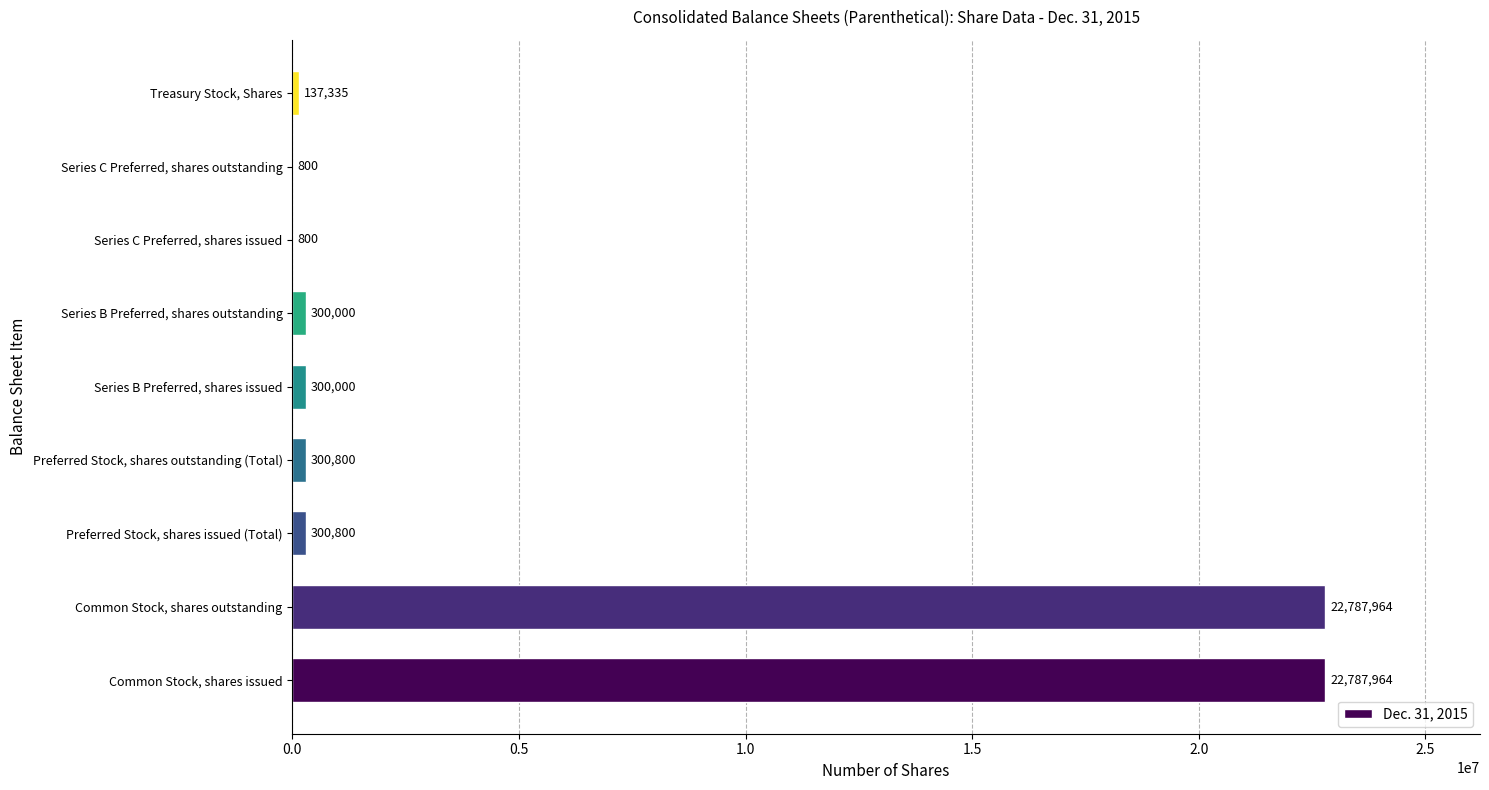

What is the sum of the values at Common Stock, shares outstanding and Series C Preferred, shares outstanding?

22788764